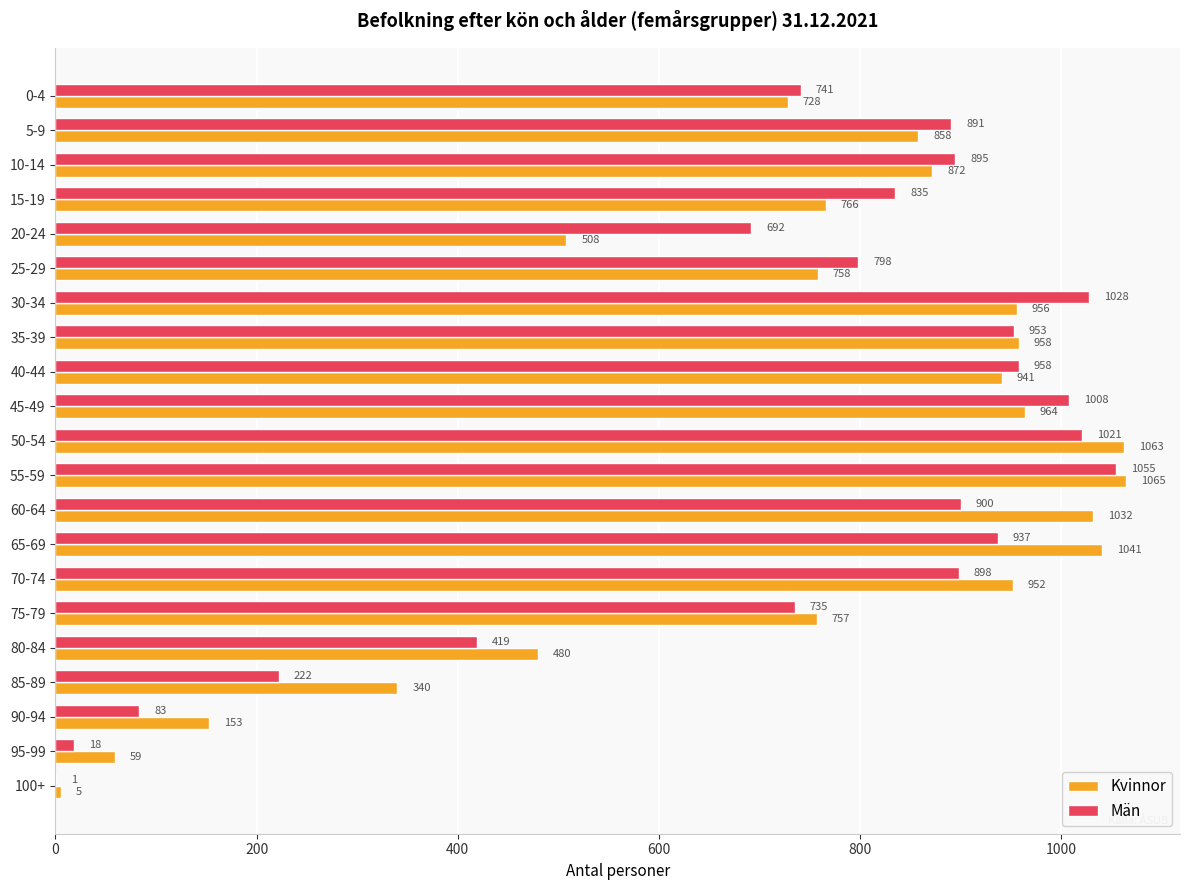

What is the highest value of the Män series?

1055